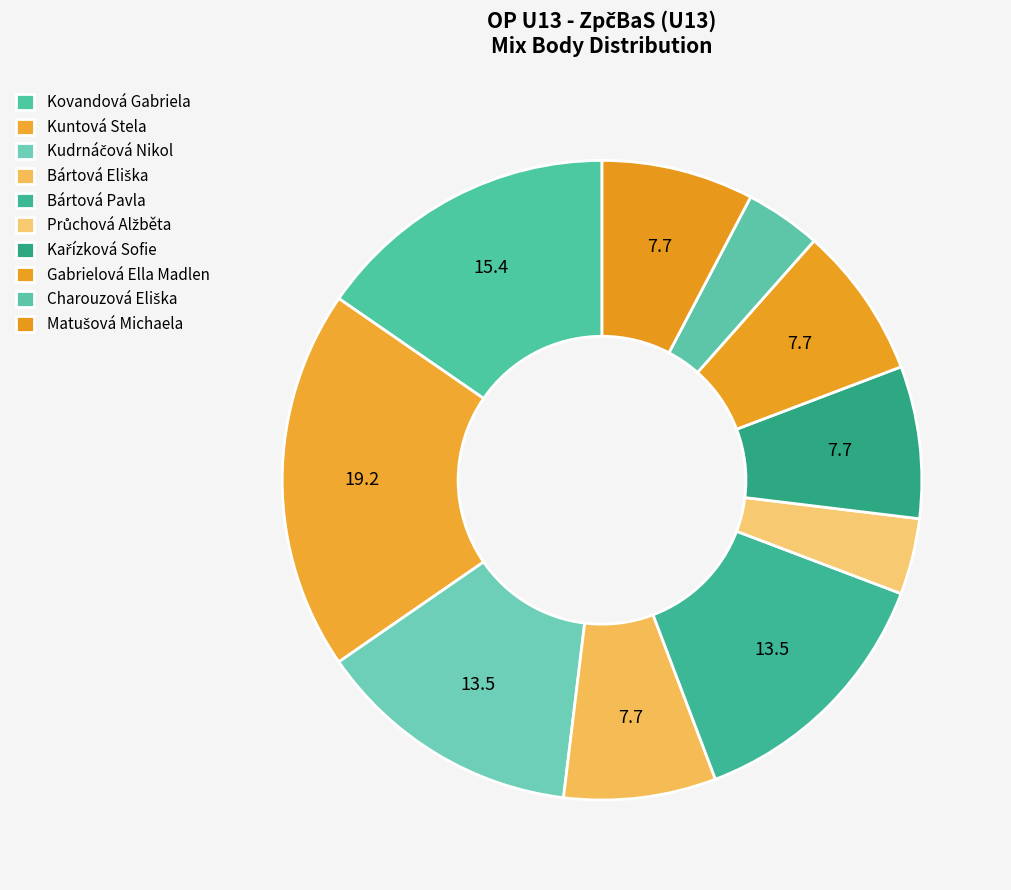

Which slice is the smallest?

Průchová Alžběta